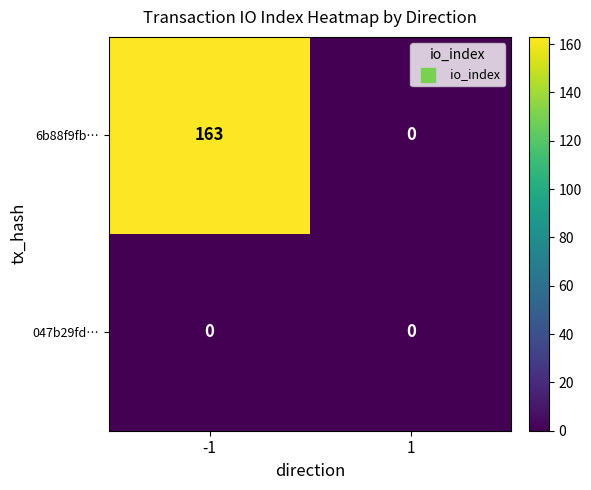

What is the greatest value displayed?

163